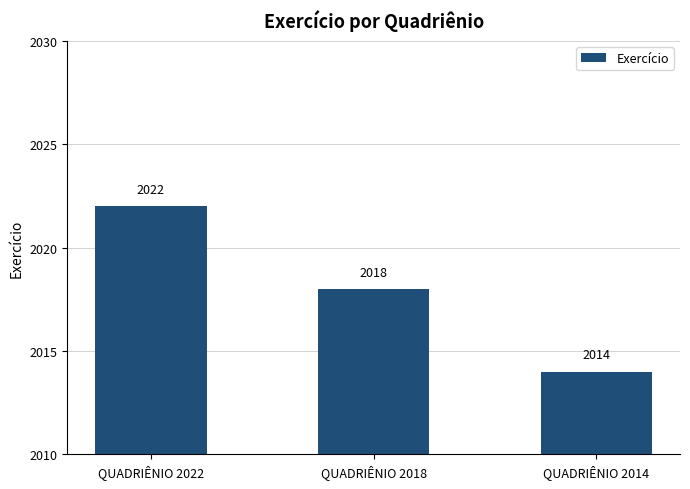

What is the value of the 1st bar from the left?

2022